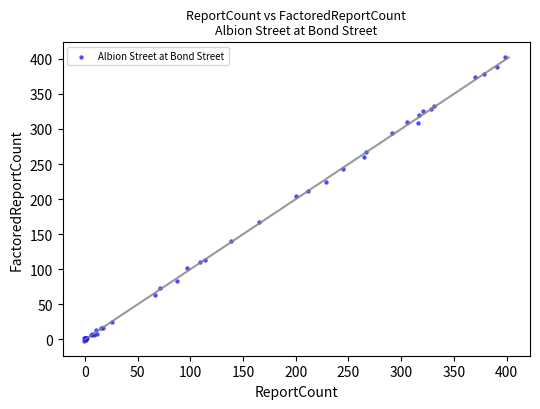

What Y value in the scatter plot is closest to 200?

205.1